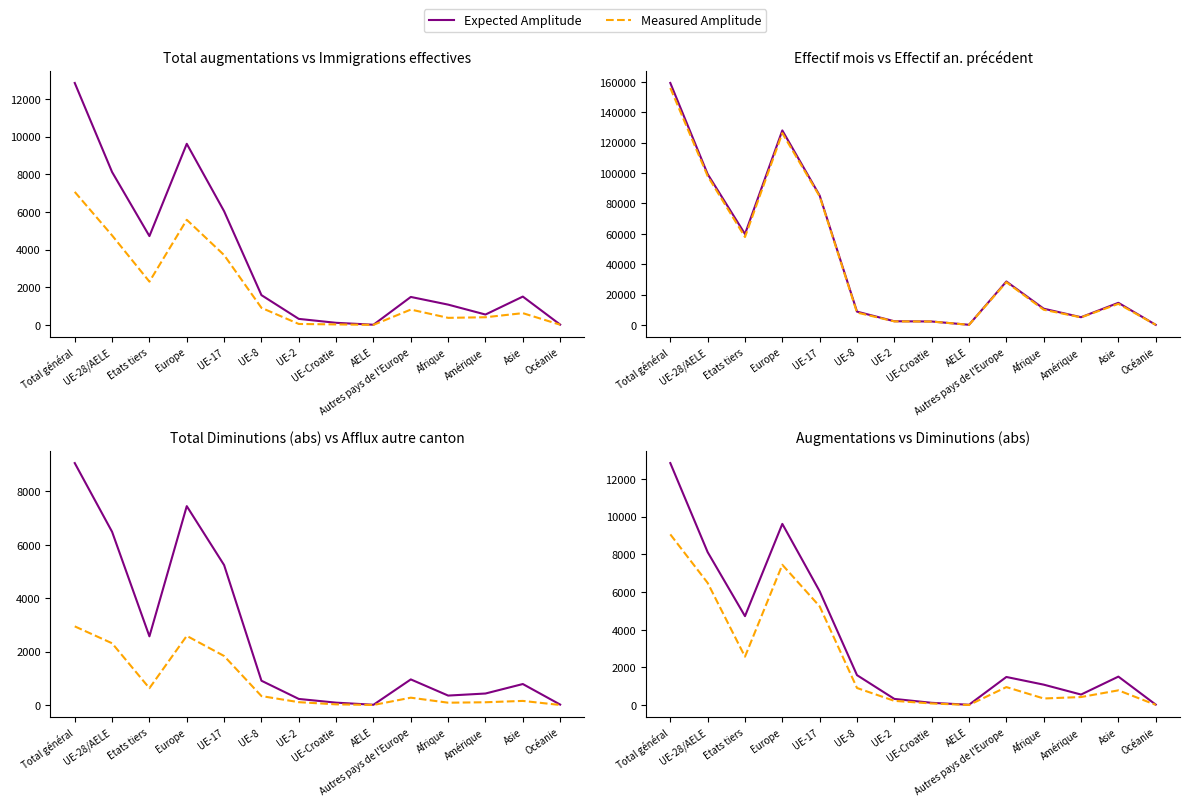

What are all the series names shown in the legend?

Expected Amplitude, Measured Amplitude